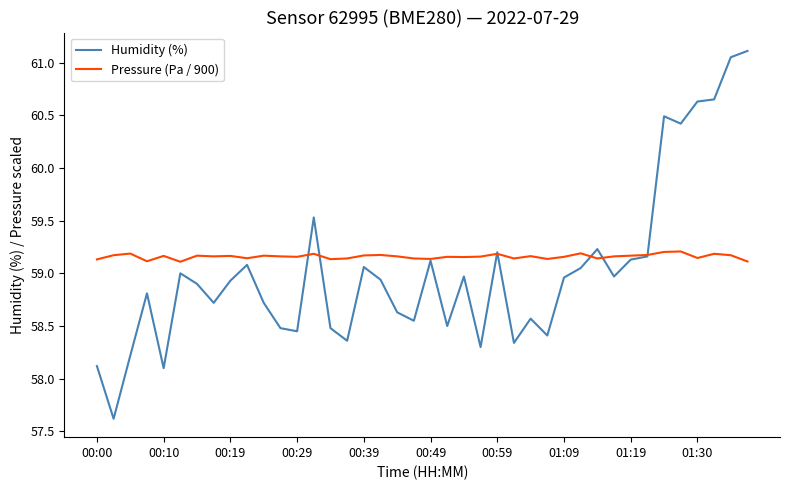

List the series in order of their peak value, highest first.

Humidity (%), Pressure (Pa / 900)